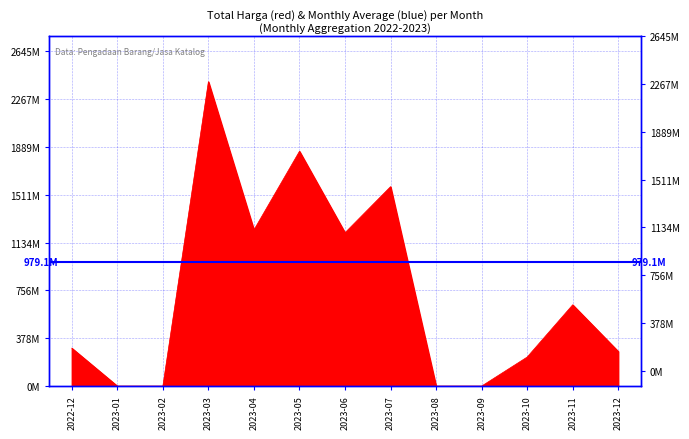

Reading left to right, list all the values displayed in this chart.

299590476	0	0	2404451882	1233889247	1854961160	1211477860	1575525000	0	0	229246100	642082500	273777500